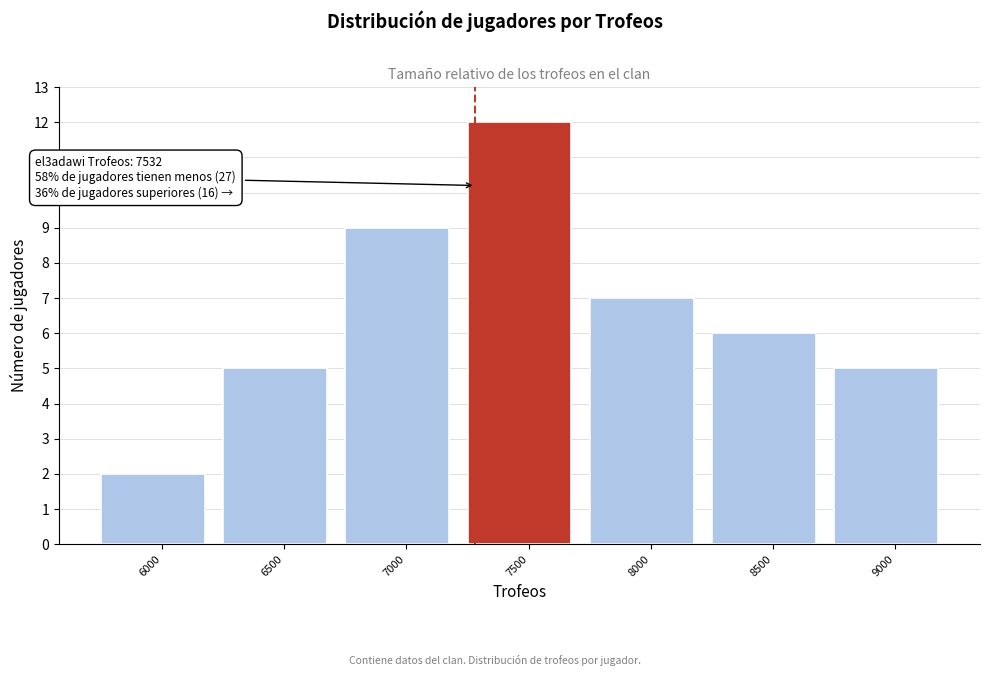

Reading left to right, extract all data points from this chart.

2	5	9	12	7	6	5